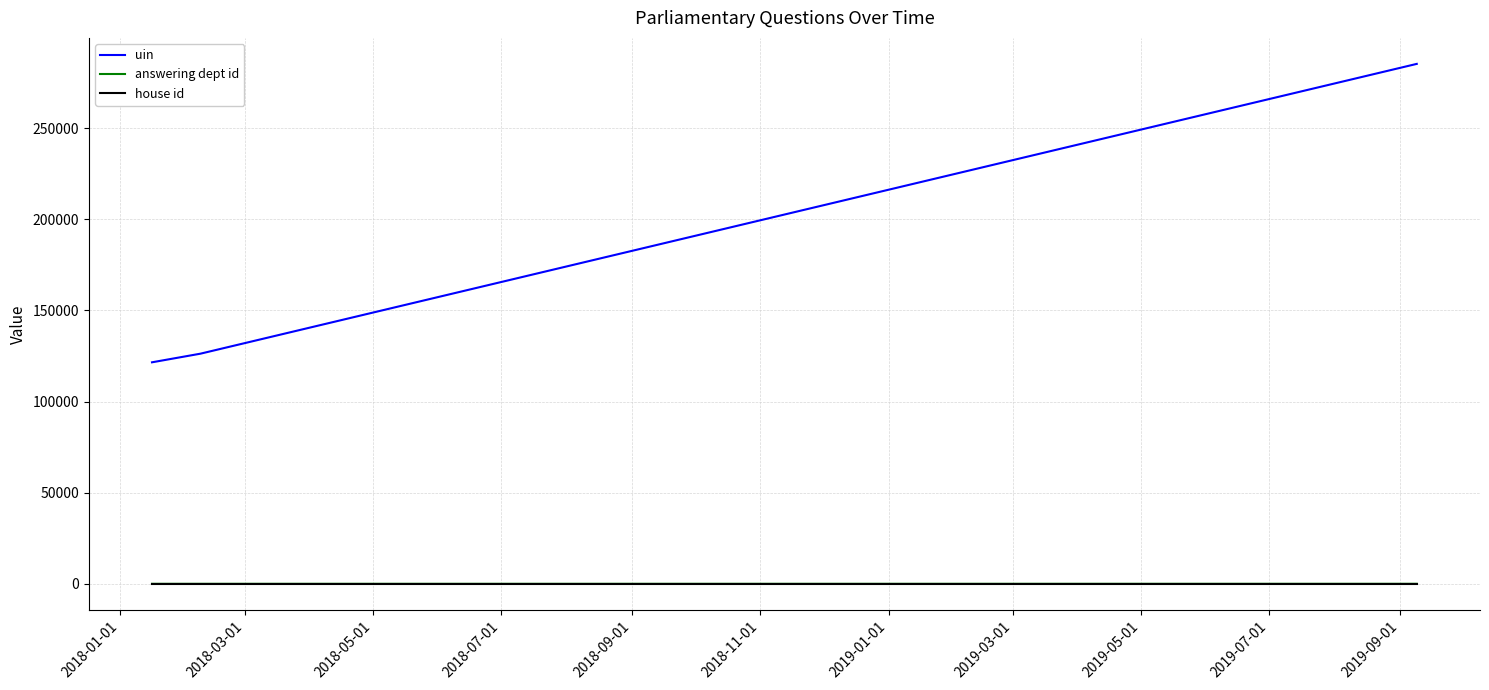

Which series has the largest range (max minus min)?

uin